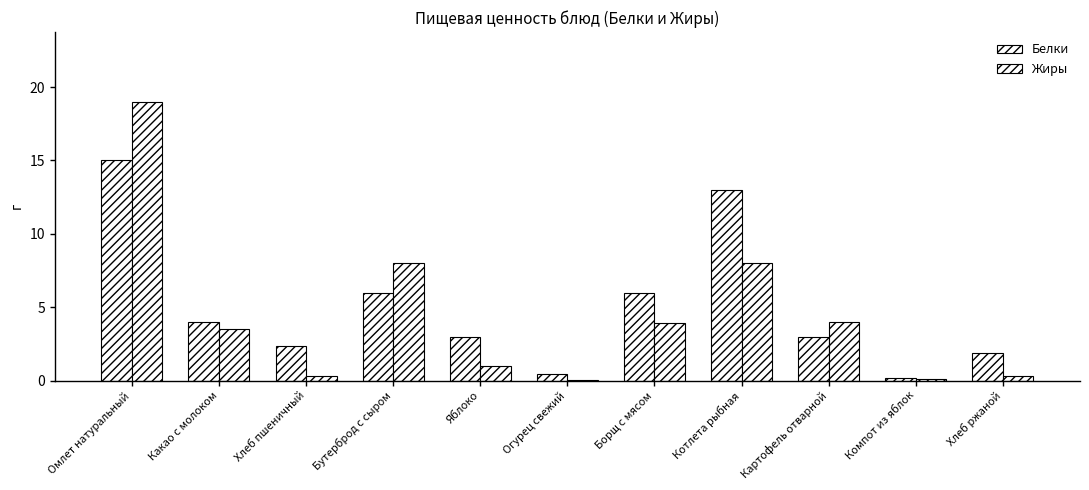

Where does the Жиры series first go above 3?

Омлет натуральный